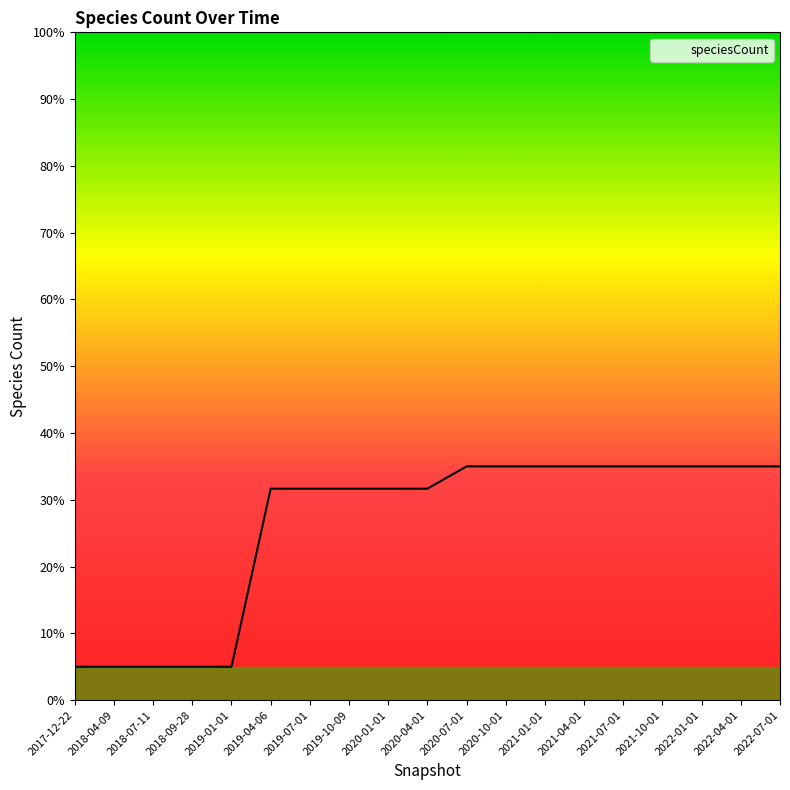

What position from the left is 2021-01-01?

13